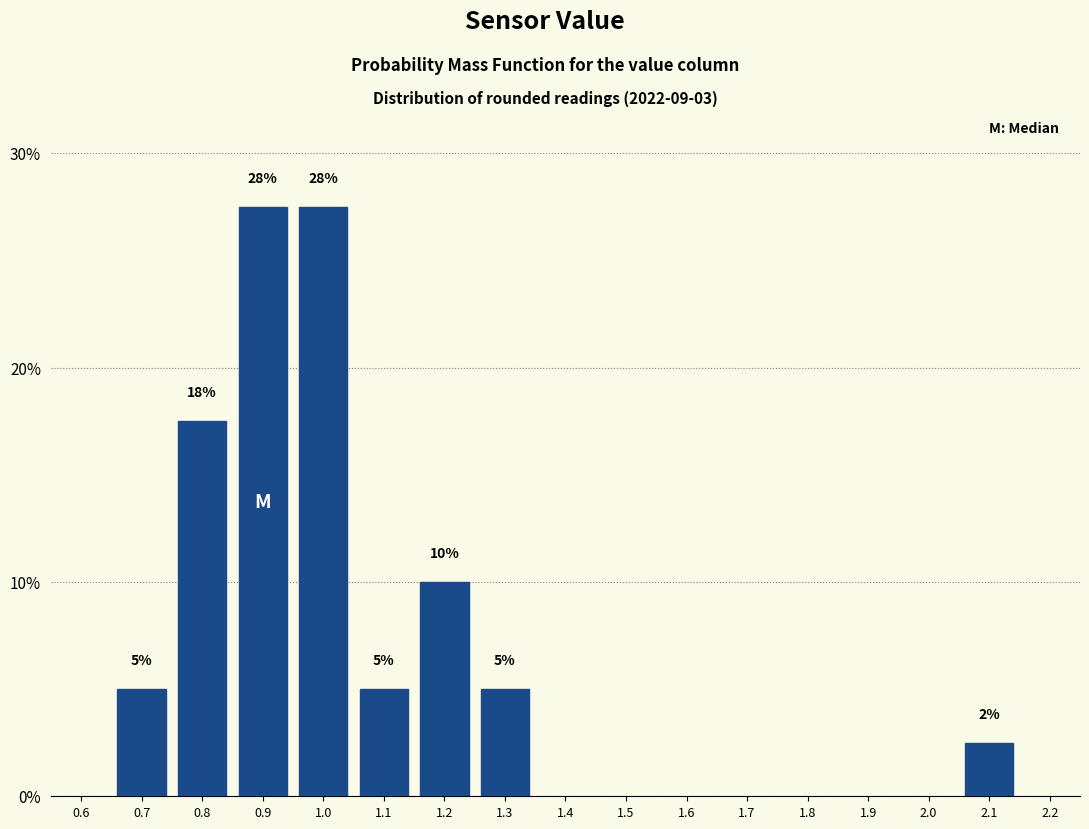

What is the minimum value shown in the chart?

2.5